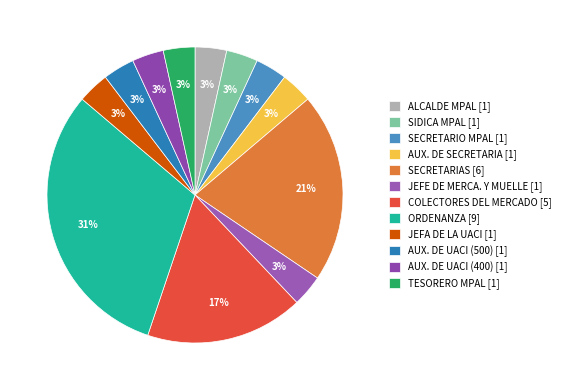

How many segments does this pie chart have?

12